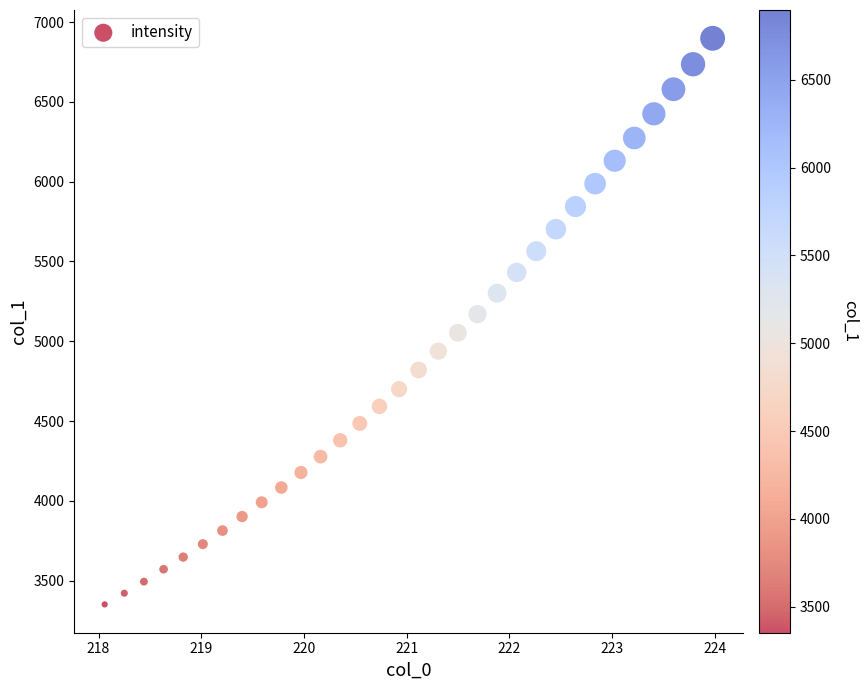

What is the range of Y values (max minus min)?

3547.1